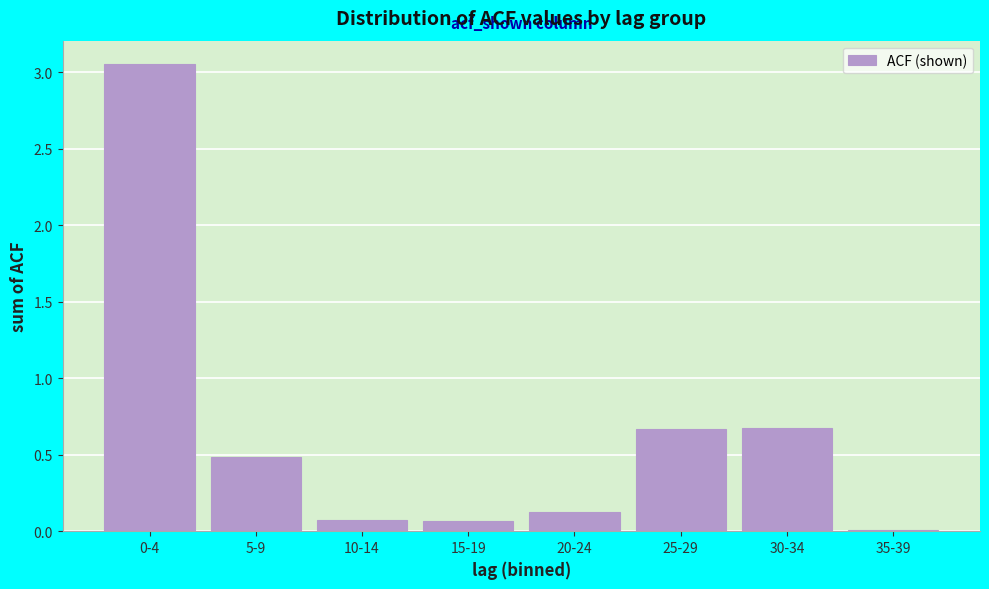

What is the change in value from 0-4 to 25-29?

-2.4